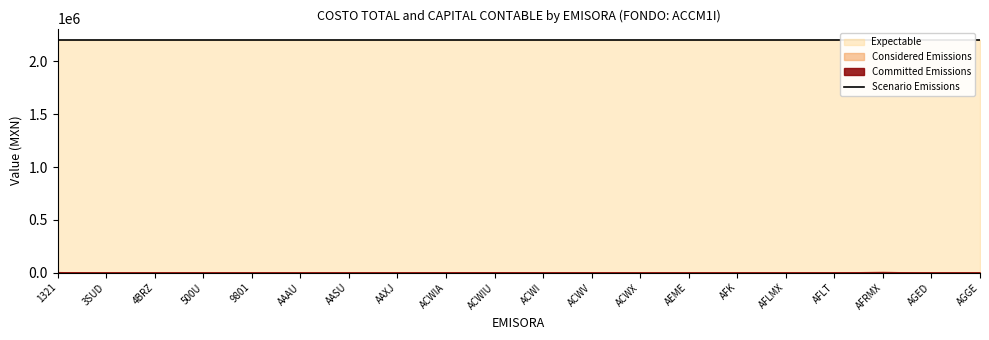

Reading left to right, transcribe all the data shown in this chart.

Committed Emissions: 1321=4694.7	3SUD=83.5	4BRZ=687.8	500U=1695.6	9801=37.2	AAAU=355.9	AASU=614.9	AAXJ=1131.6	ACWIA=2904.4	ACWIU=3792.3	ACWI=1826.0	ACWV=1756.9	ACWX=885.3	AEME=1124.7	AFK=226.4	AFLMX=1386.5	AFLT=2072.7	AFRMX=6052.0	AGED=120.5	AGGE=68.1
Considered Emissions: 1321=4694.7	3SUD=83.5	4BRZ=687.8	500U=1695.6	9801=37.2	AAAU=355.9	AASU=614.9	AAXJ=1131.6	ACWIA=2904.4	ACWIU=3792.3	ACWI=1826.0	ACWV=1756.9	ACWX=885.3	AEME=1124.7	AFK=226.4	AFLMX=1386.5	AFLT=2072.7	AFRMX=6052.0	AGED=120.5	AGGE=68.1
Expectable: 1321=2200679.8	3SUD=2200679.8	4BRZ=2200679.8	500U=2200679.8	9801=2200679.8	AAAU=2200679.8	AASU=2200679.8	AAXJ=2200679.8	ACWIA=2200679.8	ACWIU=2200679.8	ACWI=2200679.8	ACWV=2200679.8	ACWX=2200679.8	AEME=2200679.8	AFK=2200679.8	AFLMX=2200679.8	AFLT=2200679.8	AFRMX=2200679.8	AGED=2200679.8	AGGE=2200679.8
Scenario Emissions: 1321=2200679.8	3SUD=2200679.8	4BRZ=2200679.8	500U=2200679.8	9801=2200679.8	AAAU=2200679.8	AASU=2200679.8	AAXJ=2200679.8	ACWIA=2200679.8	ACWIU=2200679.8	ACWI=2200679.8	ACWV=2200679.8	ACWX=2200679.8	AEME=2200679.8	AFK=2200679.8	AFLMX=2200679.8	AFLT=2200679.8	AFRMX=2200679.8	AGED=2200679.8	AGGE=2200679.8